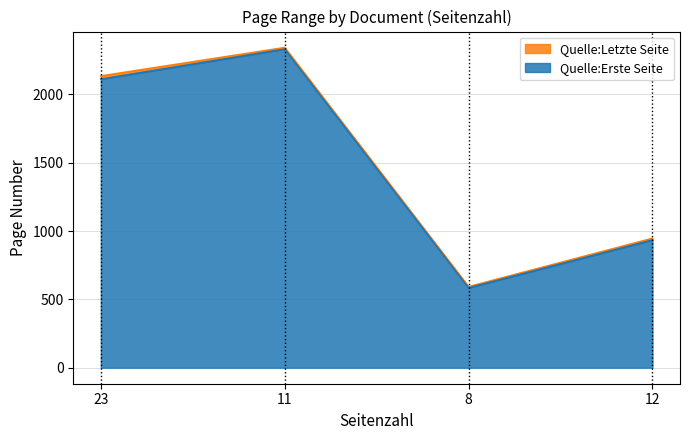

Which has a higher value, 23 or 8?

23